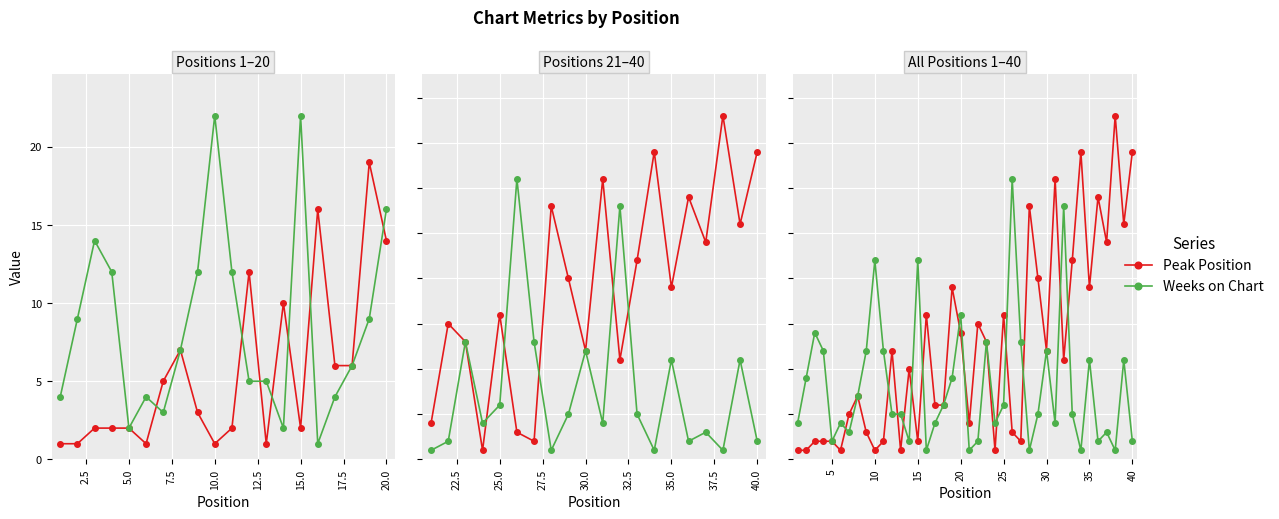

How many values in the Peak Position series exceed 11?

19